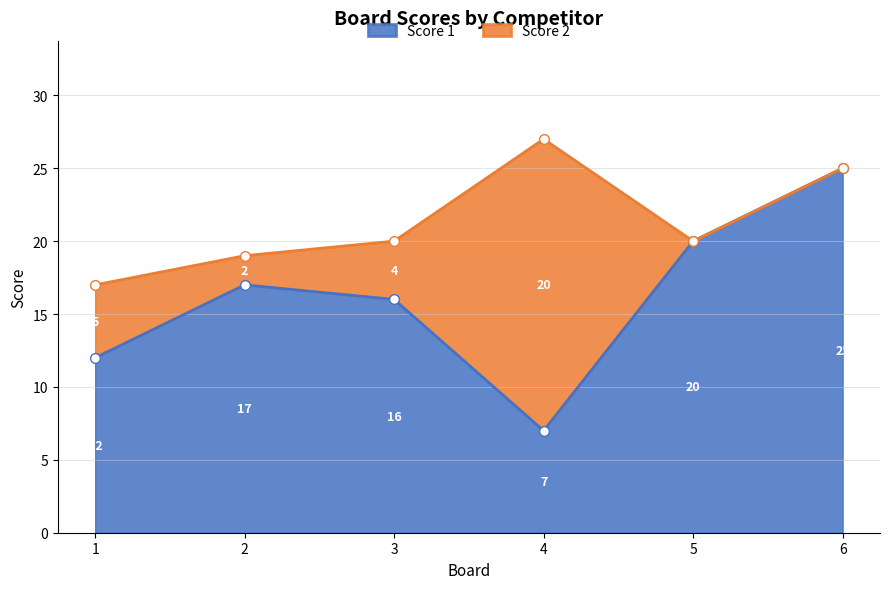

What is the value of the 3rd point from the left?

16